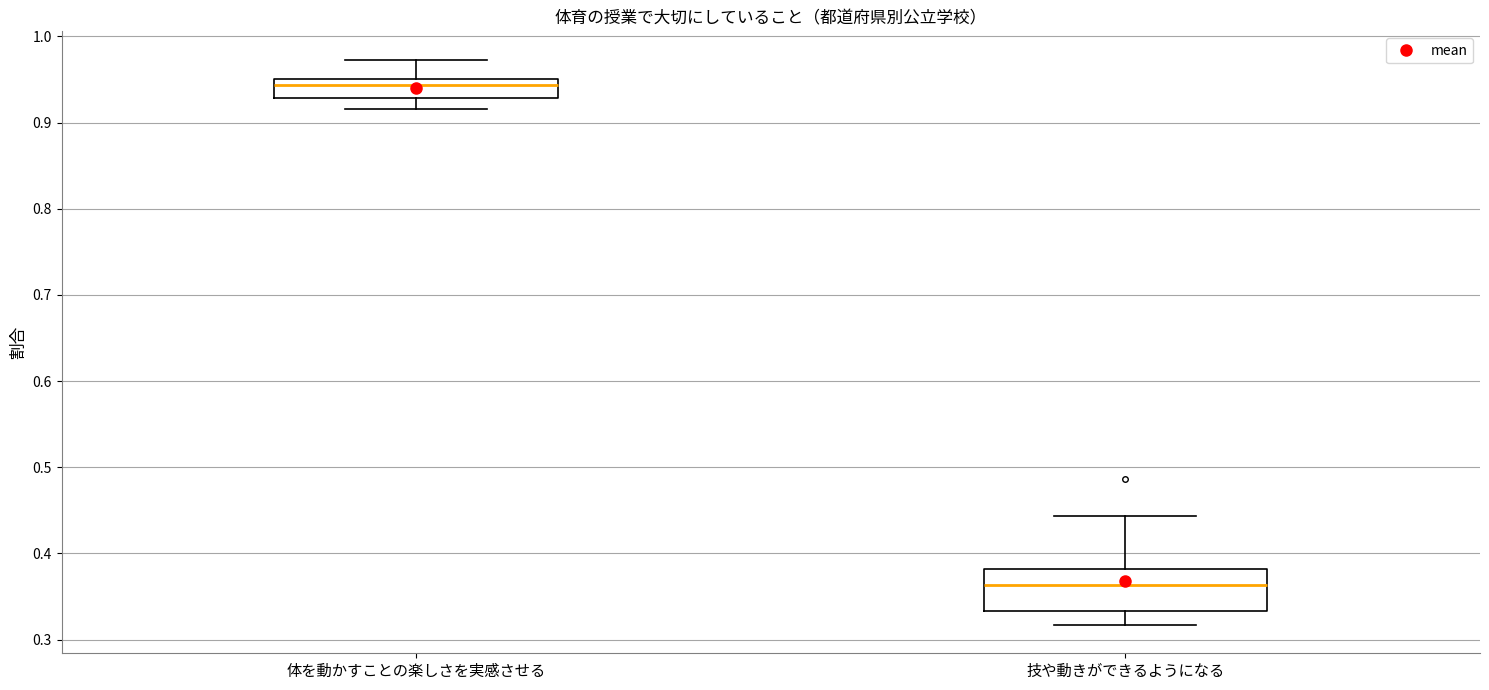

Which box's median line is the highest?

体を動かすことの楽しさを実感させる